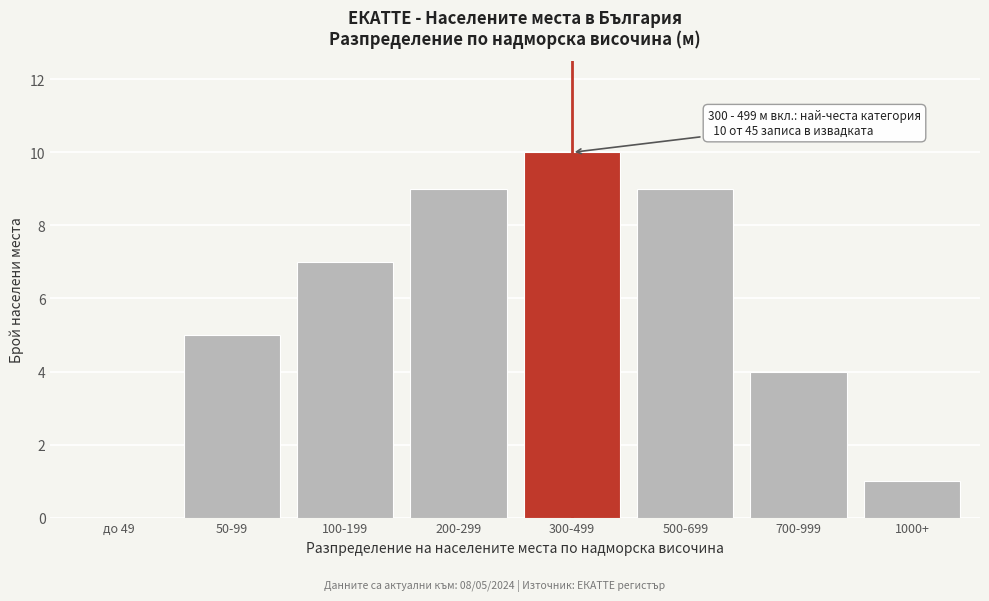

Reading right to left, what are all the values shown in this chart?

1000+=1	700-999=4	500-699=9	300-499=10	200-299=9	100-199=7	50-99=5	до 49=0